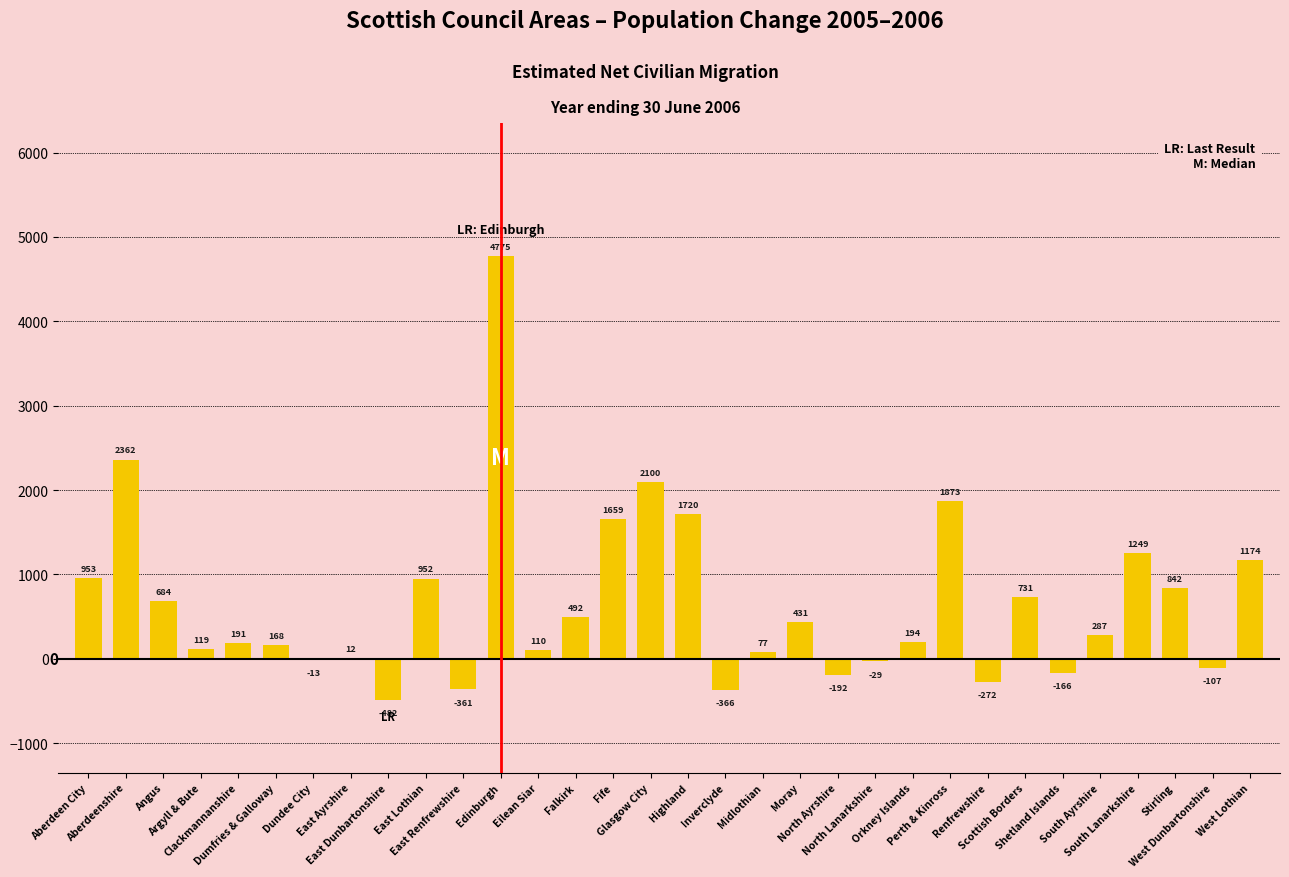

What is the sum of all values?

21167